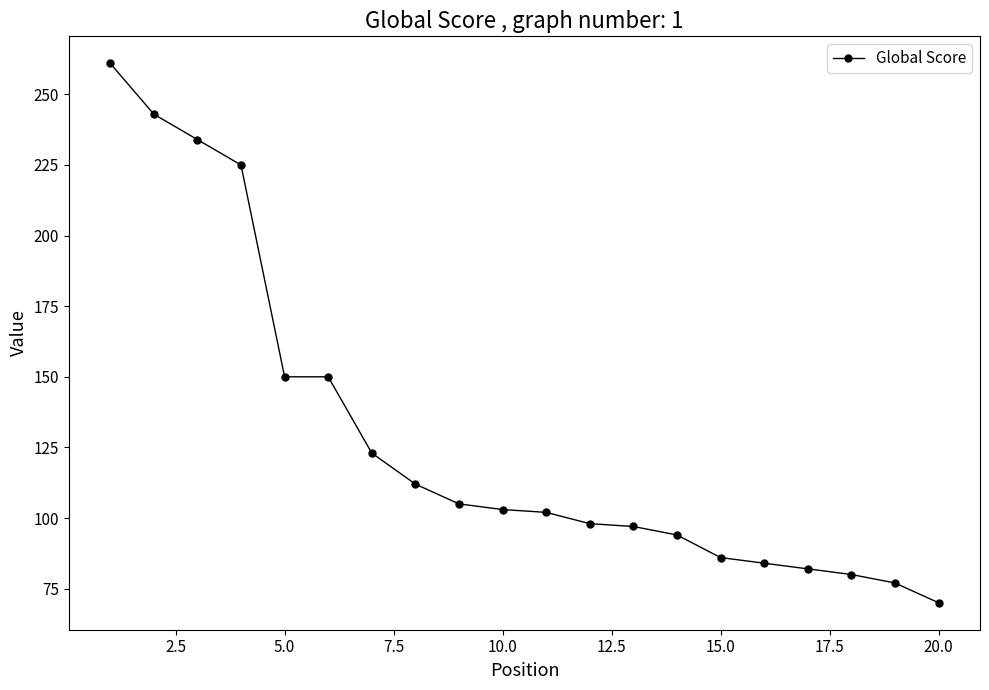

How many data points are less than 103?

10